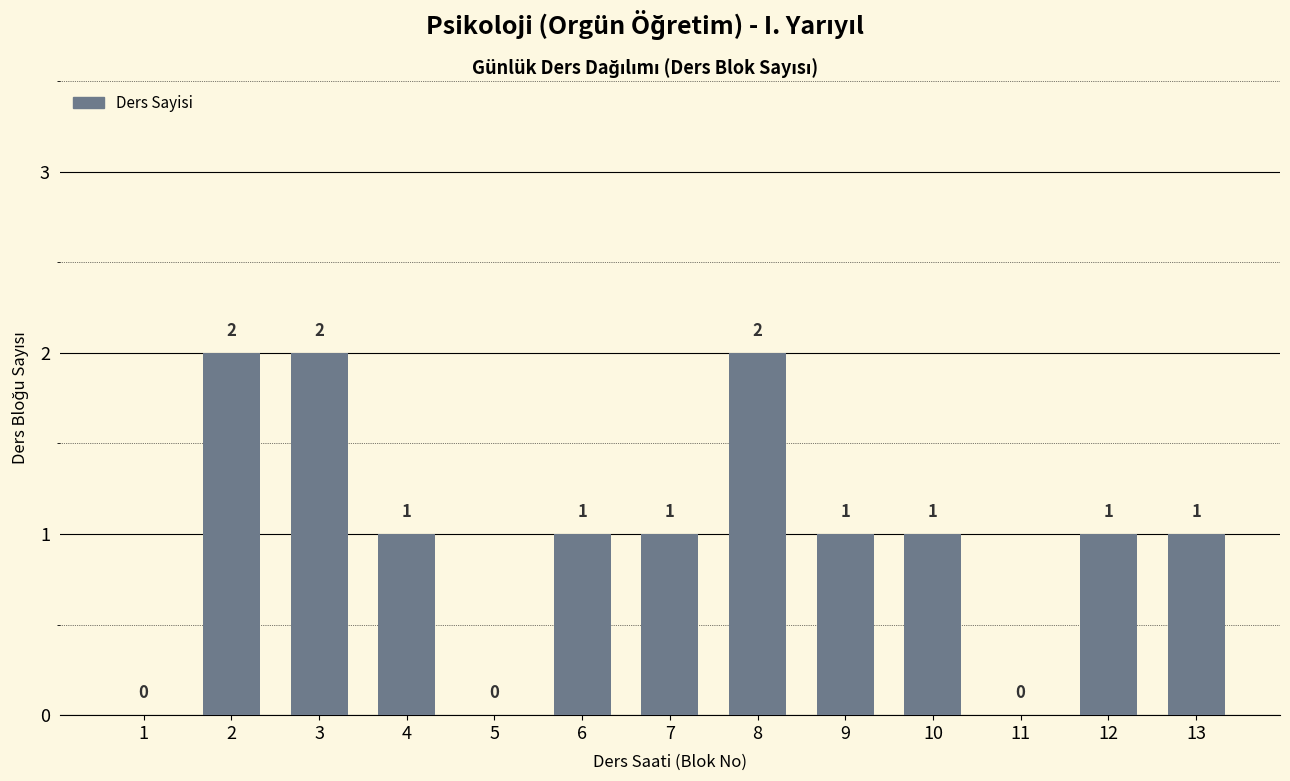

Are the bars horizontal?

No